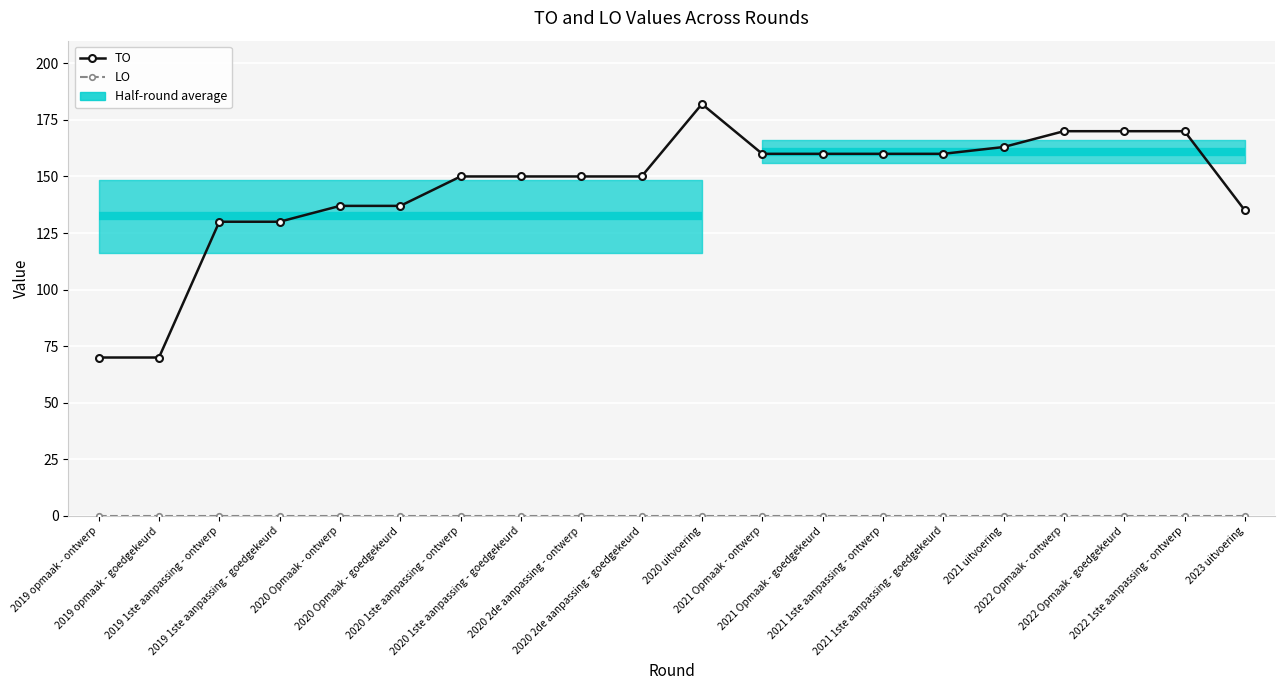

What is the total value across all series at 2022 Opmaak - goedgekeurd?

170